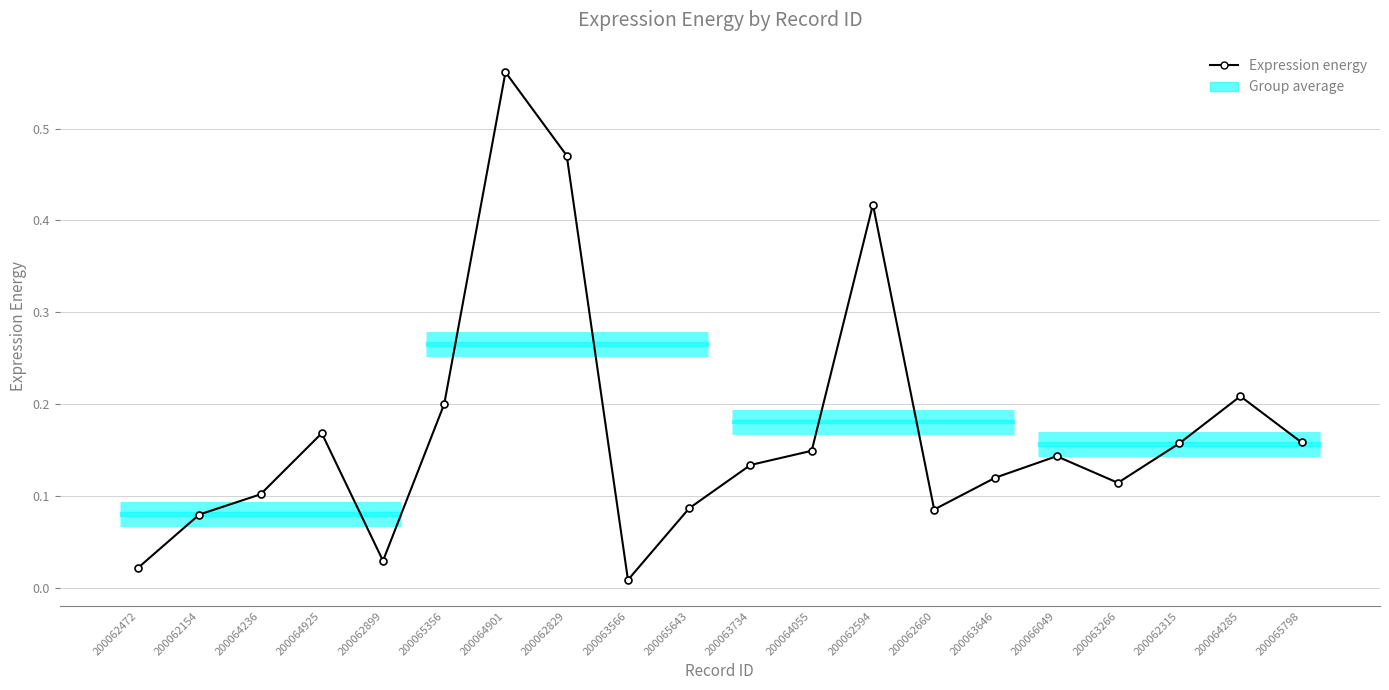

At which label is the value closest to 0?

200063566